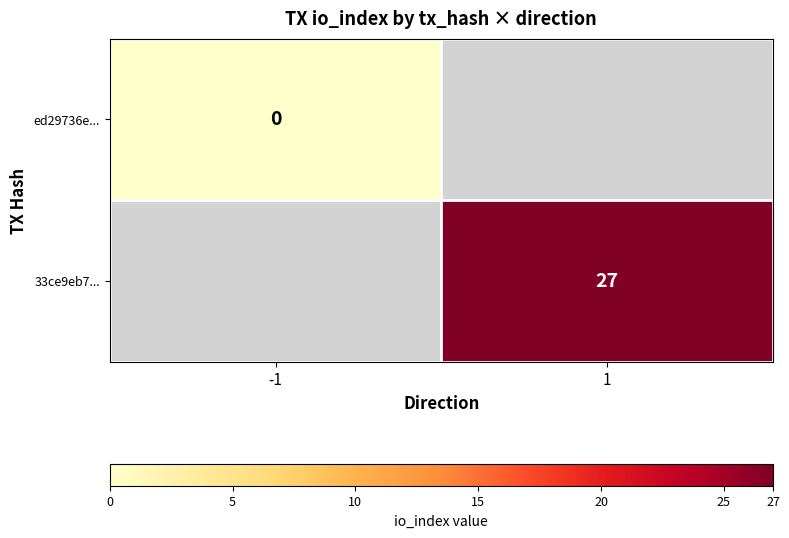

Is it true that 33ce9eb7... equals 45 at 1?

False